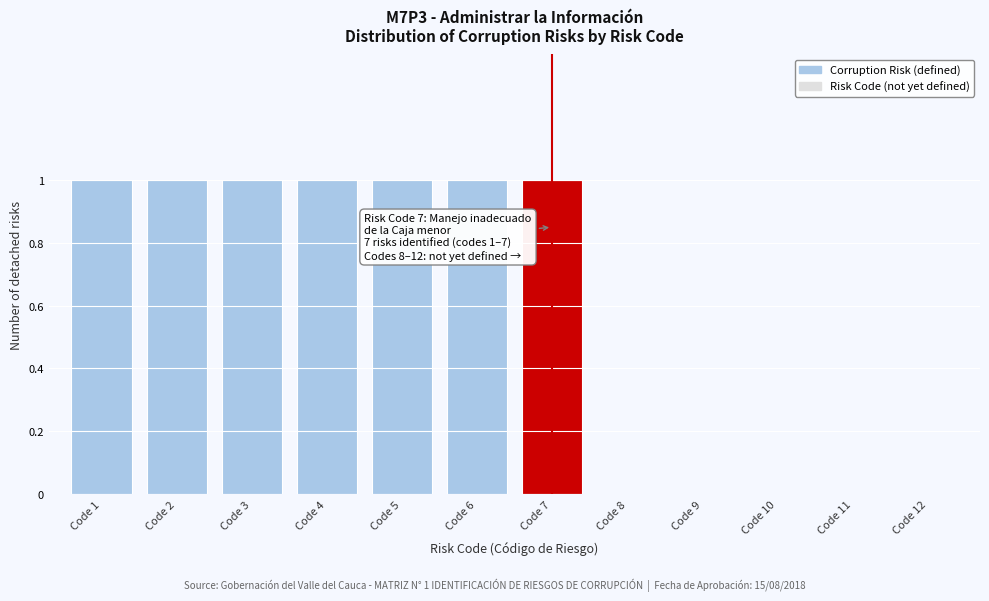

Reading left to right, extract all data points from this chart.

Code 1=1	Code 2=1	Code 3=1	Code 4=1	Code 5=1	Code 6=1	Code 7=1	Code 8=0	Code 9=0	Code 10=0	Code 11=0	Code 12=0